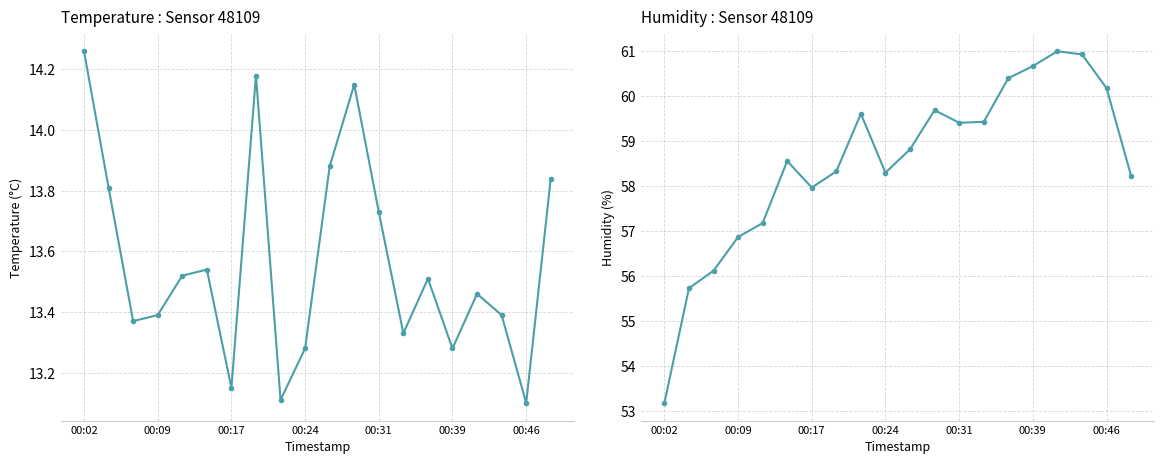

Between 10 and 13, which series saw the biggest shift?

humidity